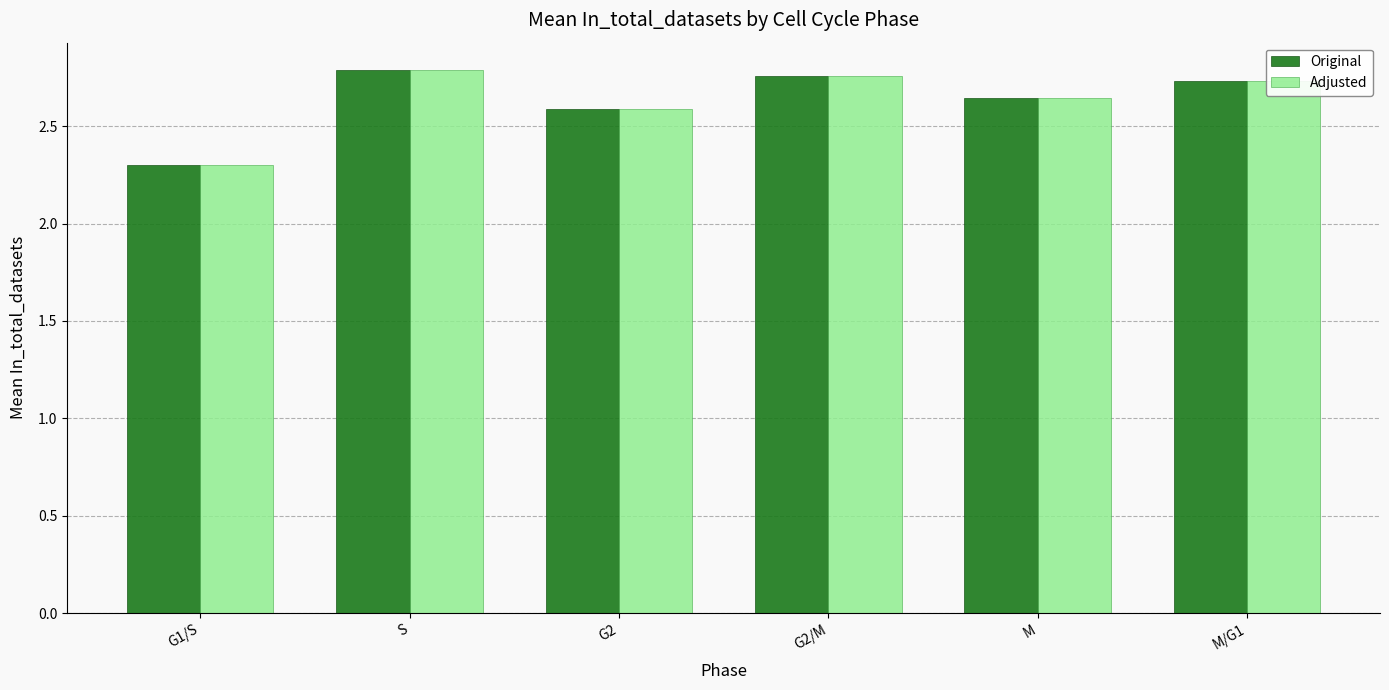

What are all the series names shown in the legend?

Original, Adjusted